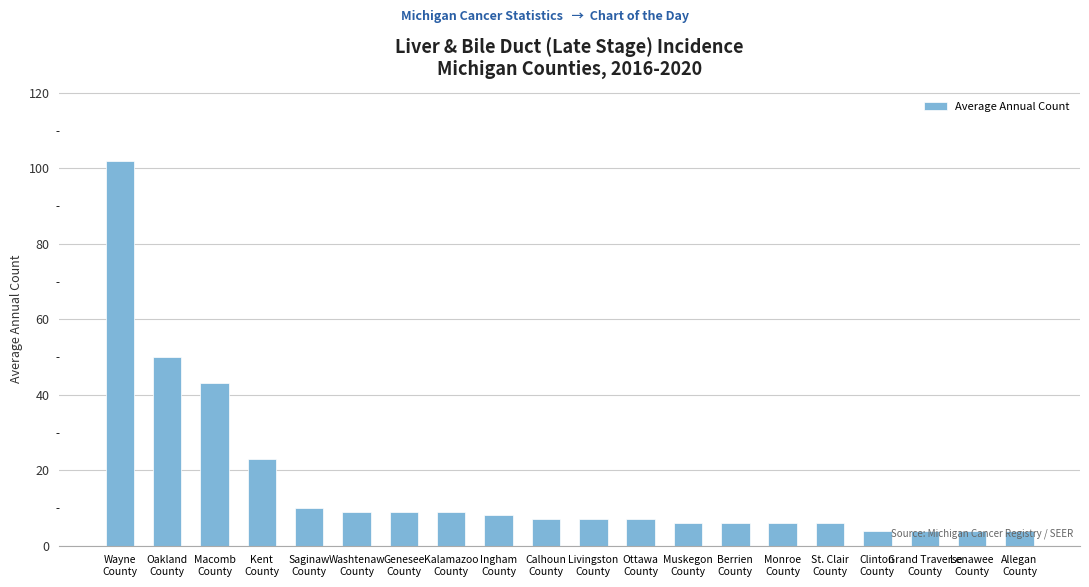

What is the change in value from Calhoun
County to Monroe
County?

-1